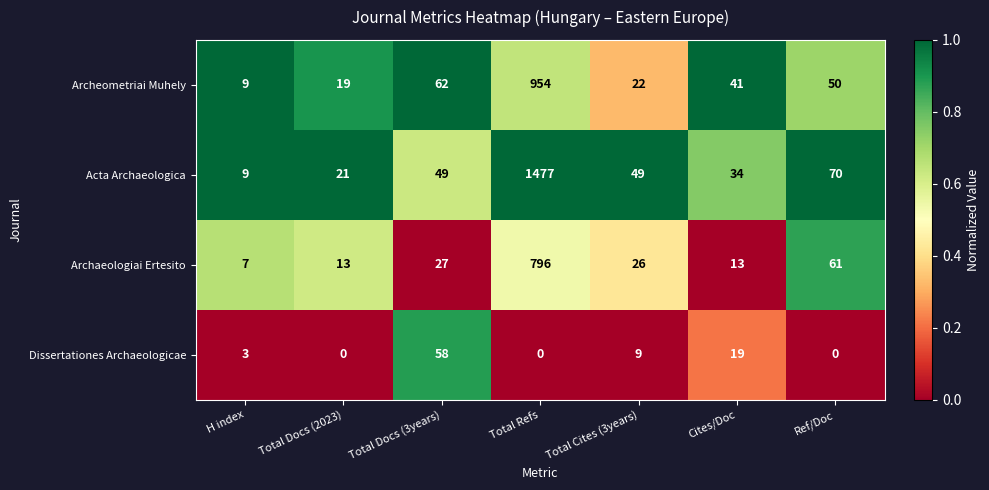

At which category is the sum across all series the highest?

Total Refs